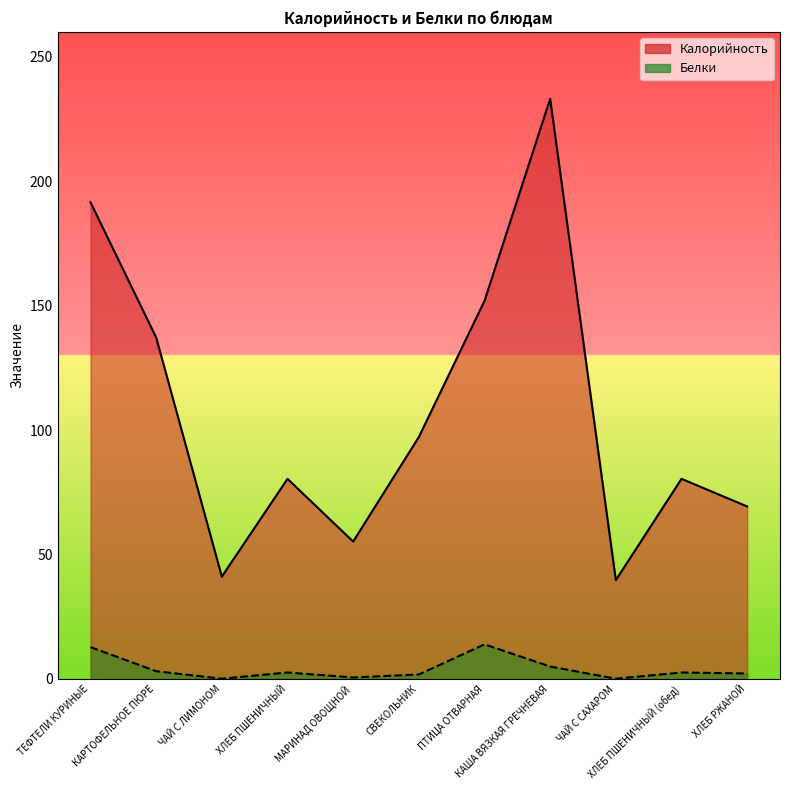

True or false: Калорийность has a value of 97.2 at СВЕКОЛЬНИК.

True